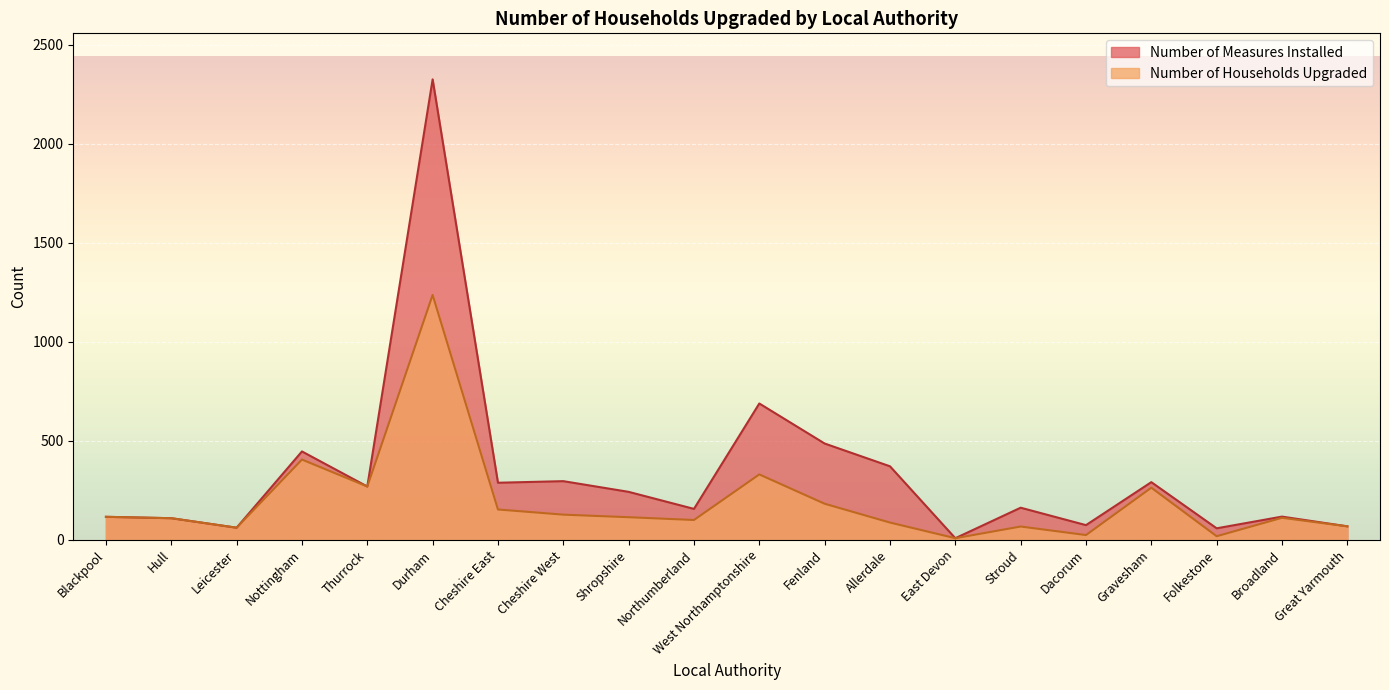

Where does the Number of Measures Installed series first go above 242?

Nottingham